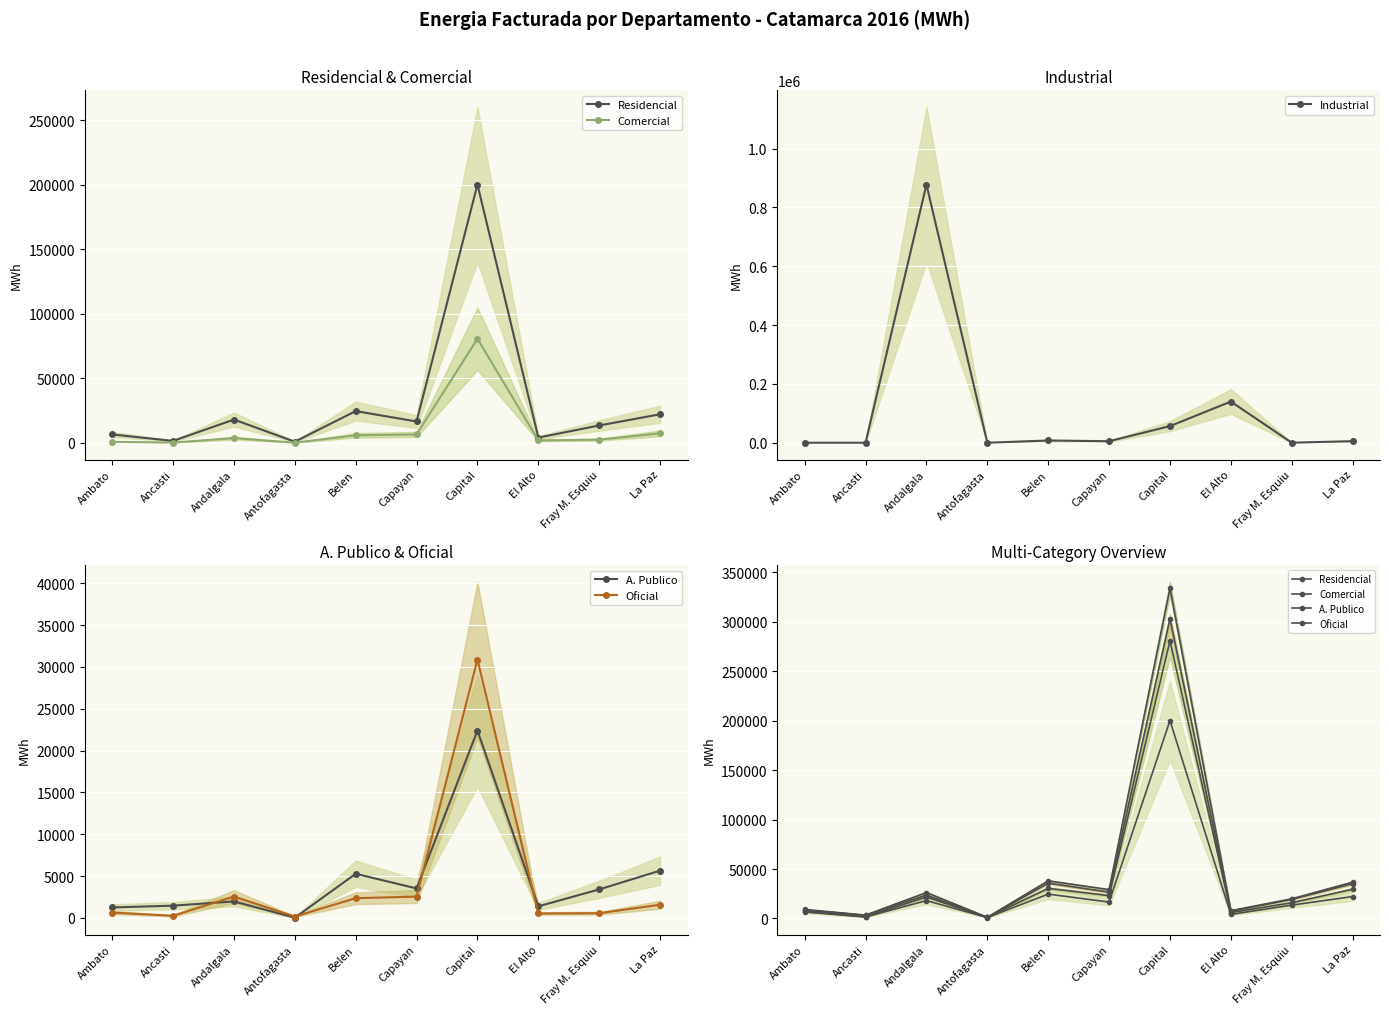

What is the lowest value of the Residencial series?

860.4